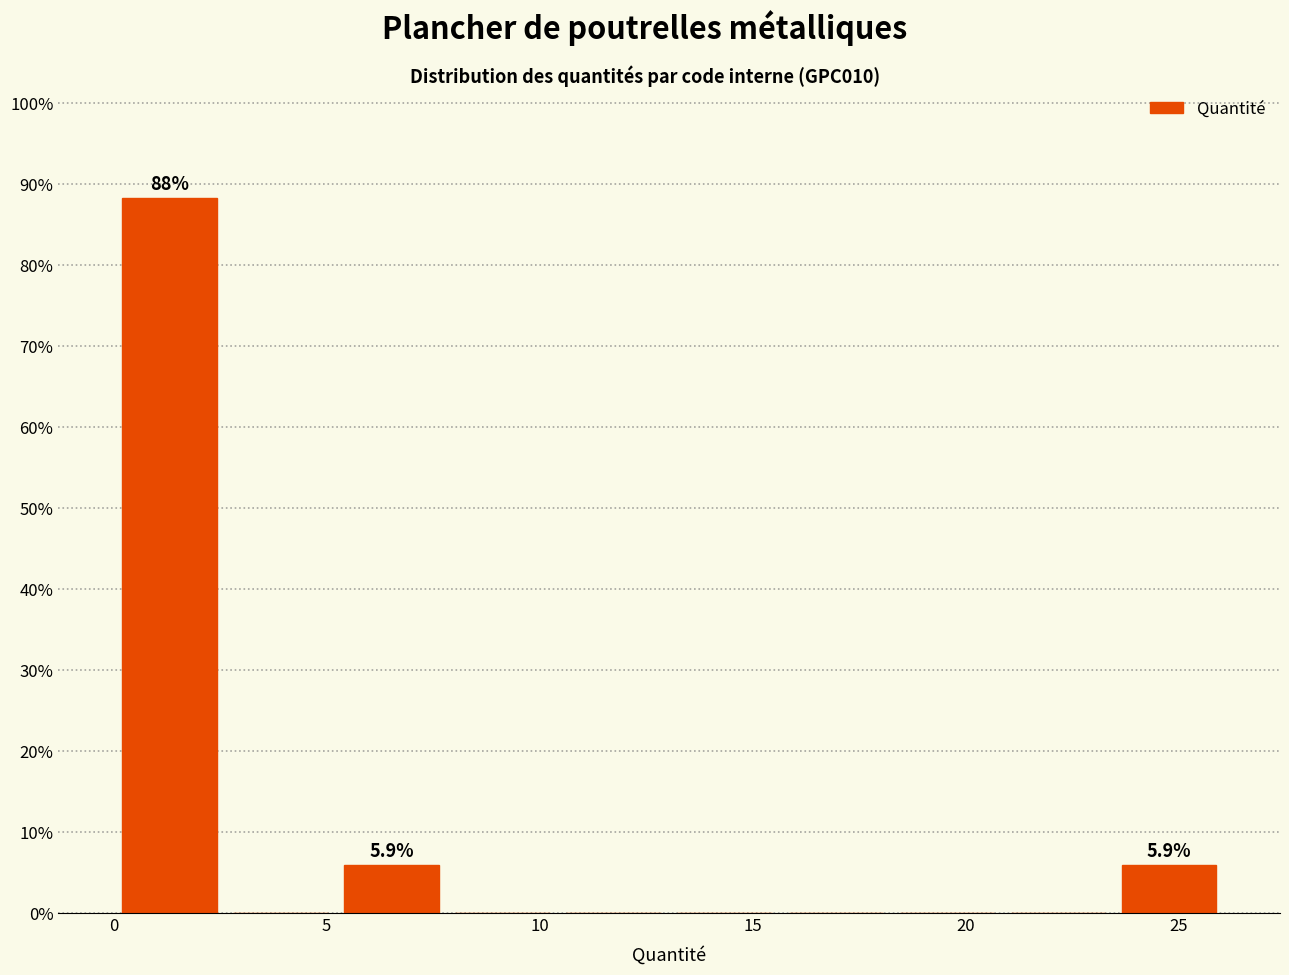

Which range on the x-axis has the tallest bar?

0.0 to 2.5